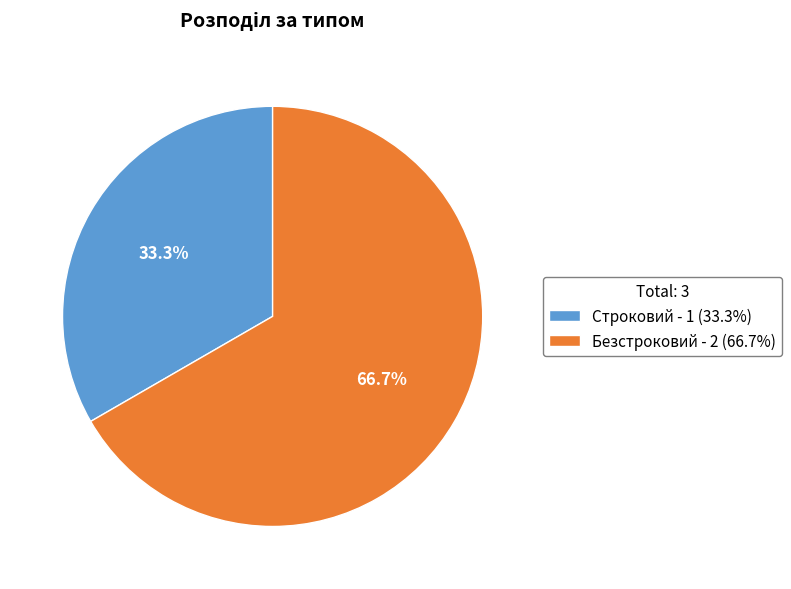

What percentage is the Строковий slice, to the nearest percent?

33%